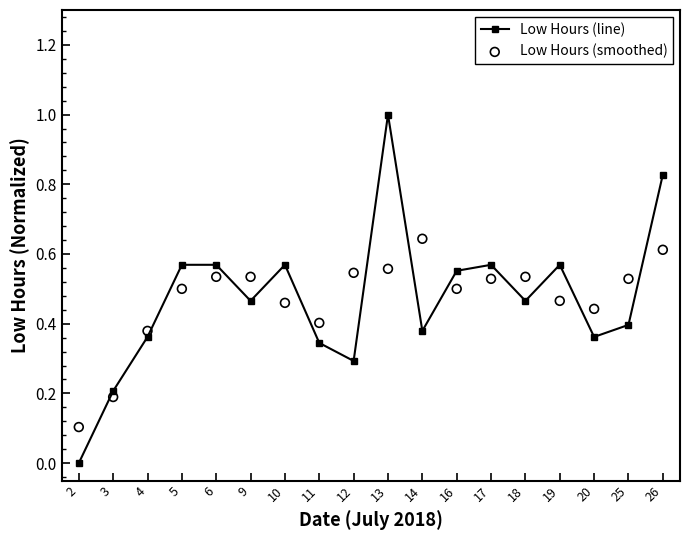

Which series has the largest Y range (max minus min)?

Low Hours (line)